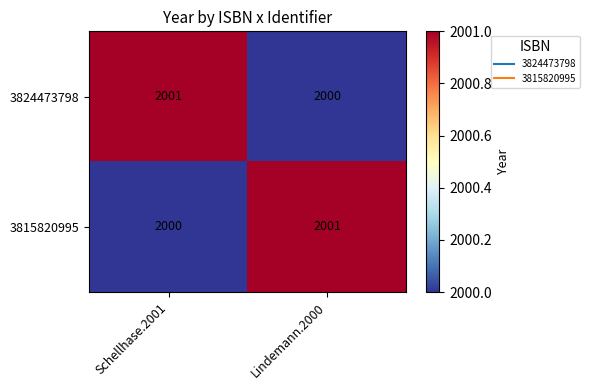

Read the 3815820995 value at Schellhase.2001.

2000